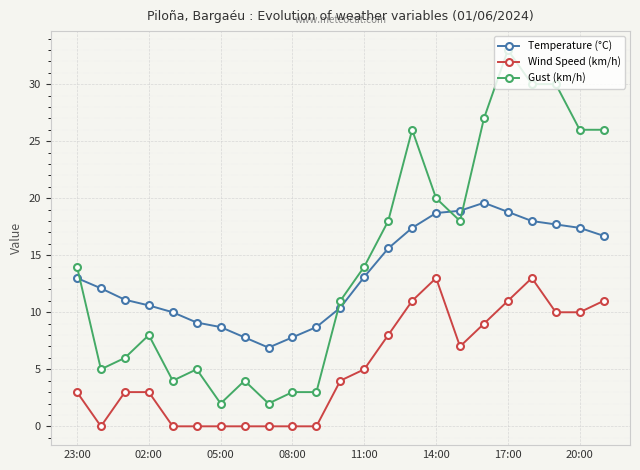

Rank the series by their maximum value, from highest to lowest.

Gust (km/h), Temperature (°C), Wind Speed (km/h)